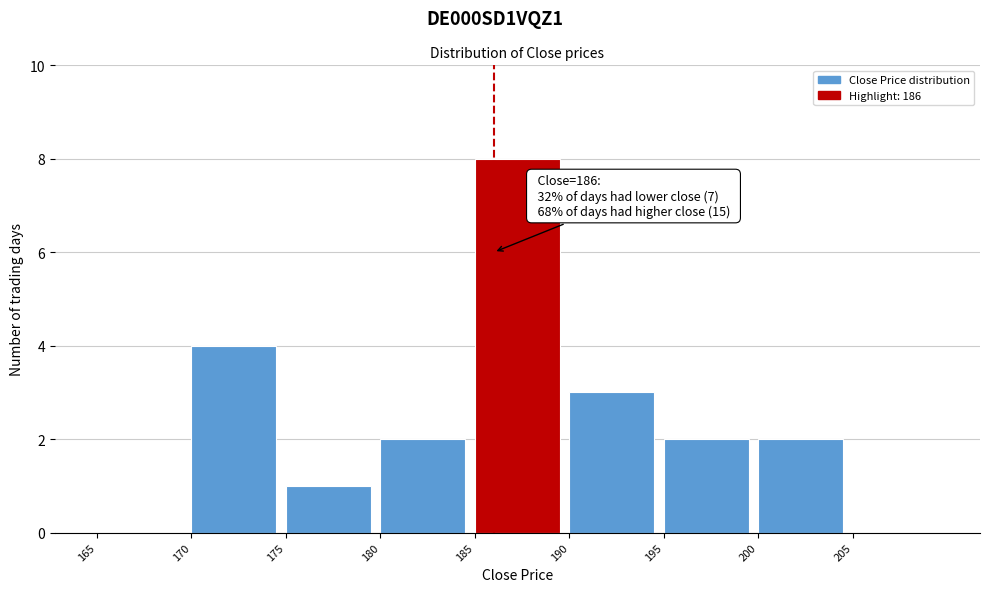

Which range on the x-axis has the tallest bar?

185 to 190